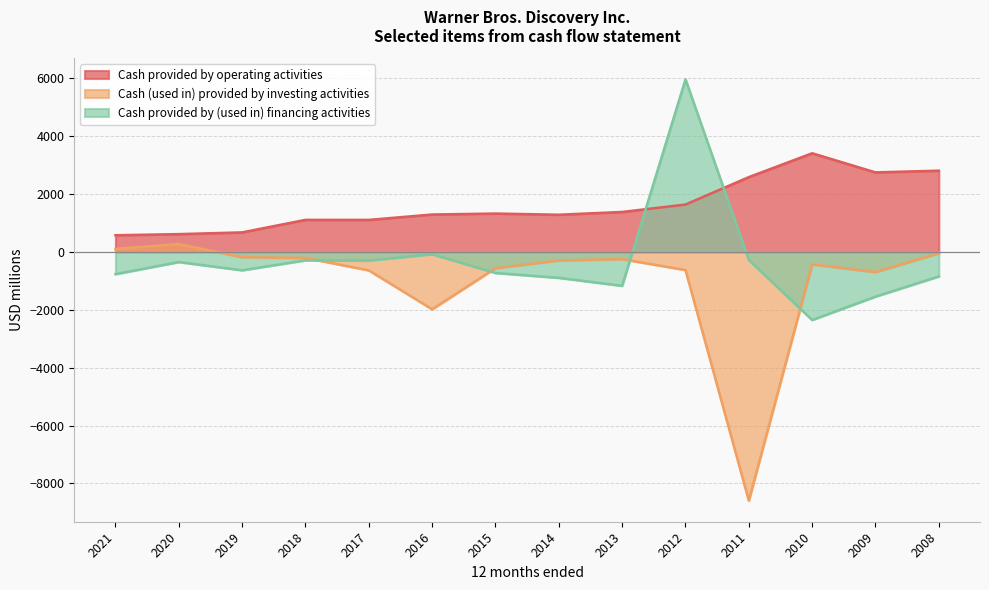

In Cash provided by (used in) financing activities, how many points are higher than both neighbors (excluding endpoints)?

4